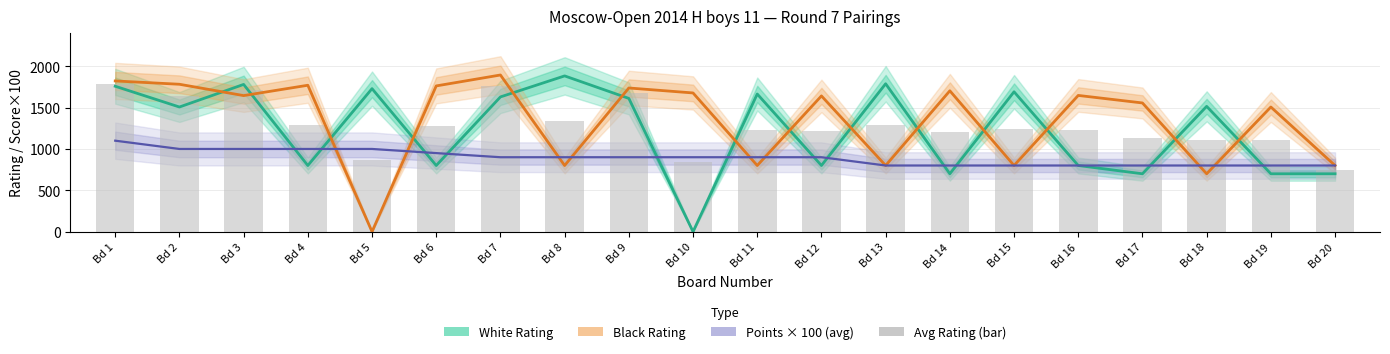

Rank the series at Bd 12 from highest to lowest value.

Black Rating, Avg Rating (bar), Points × 100 (avg), White Rating